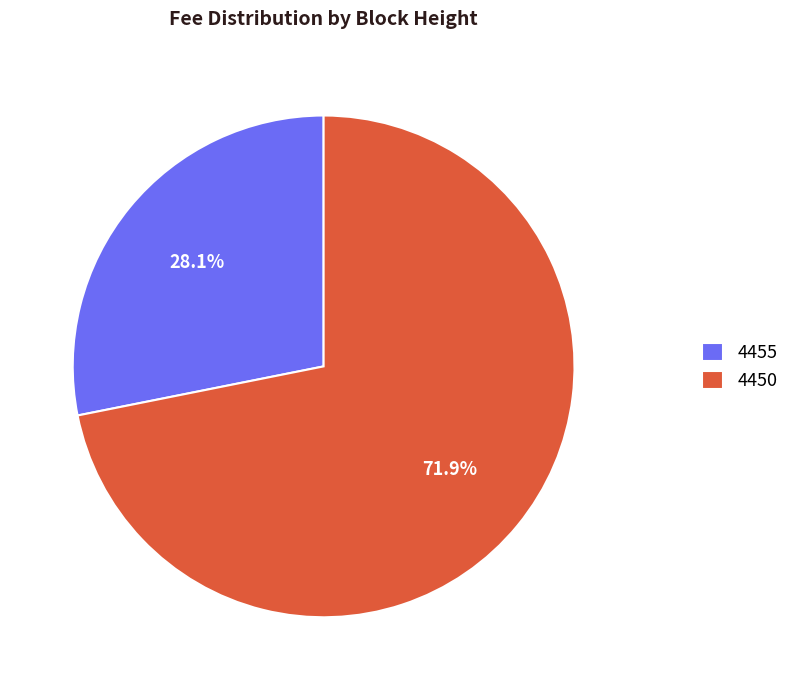

Is it true that 4455 is 40% of the pie?

False